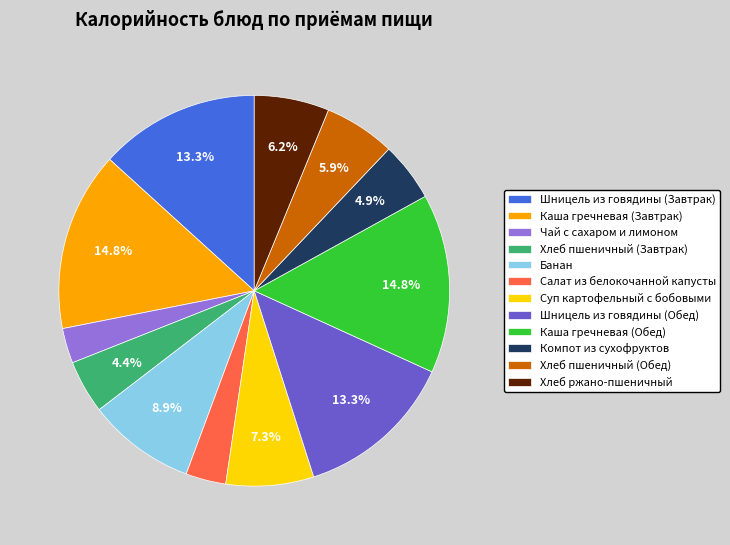

What percentage is the Суп картофельный с бобовыми slice, to the nearest percent?

7%